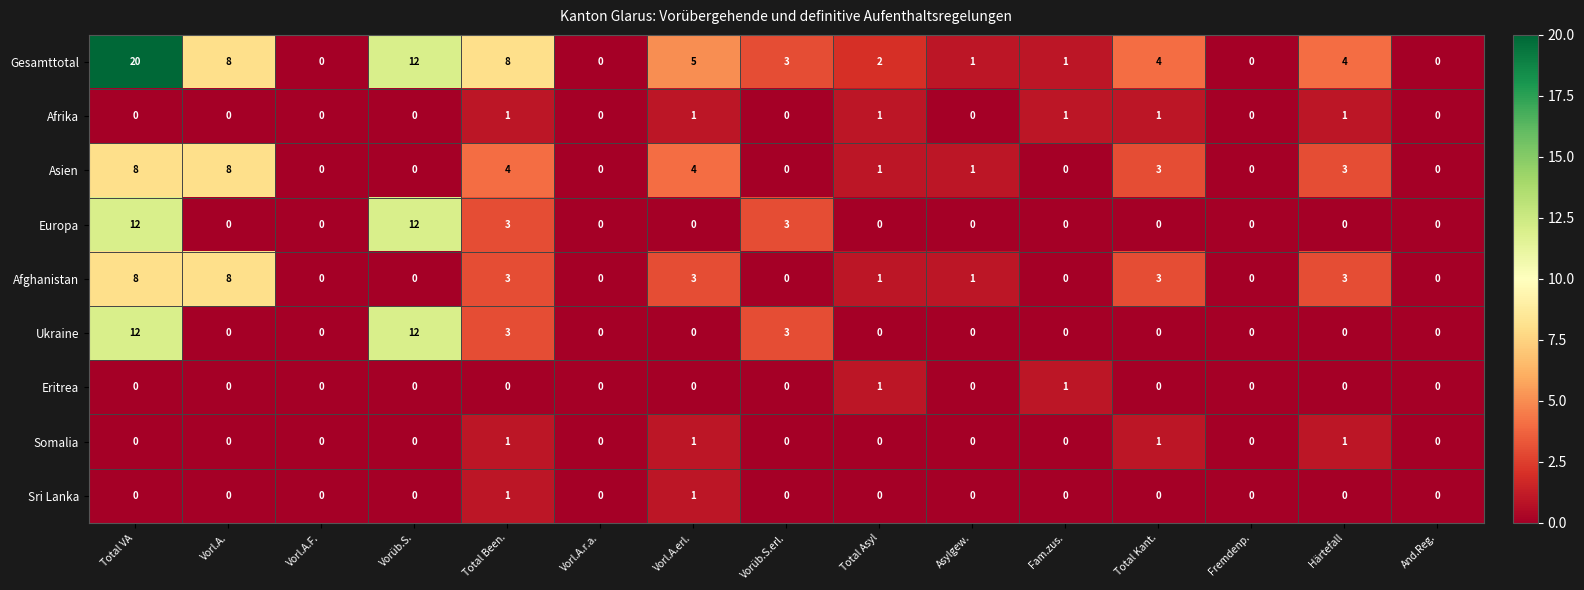

At which category does the chart reach its peak across all series?

Total VA